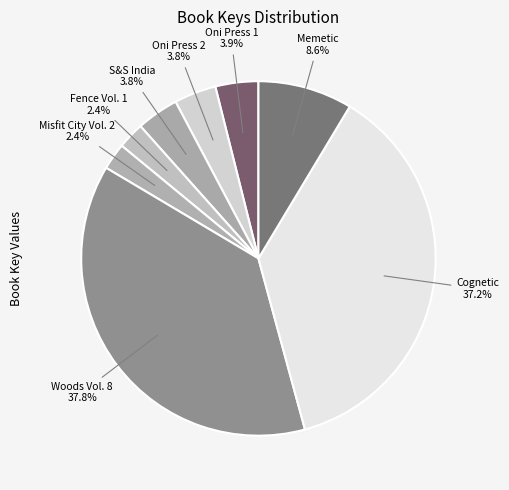

To the nearest percent, what is the difference between the largest and smallest slice percentages?

35%